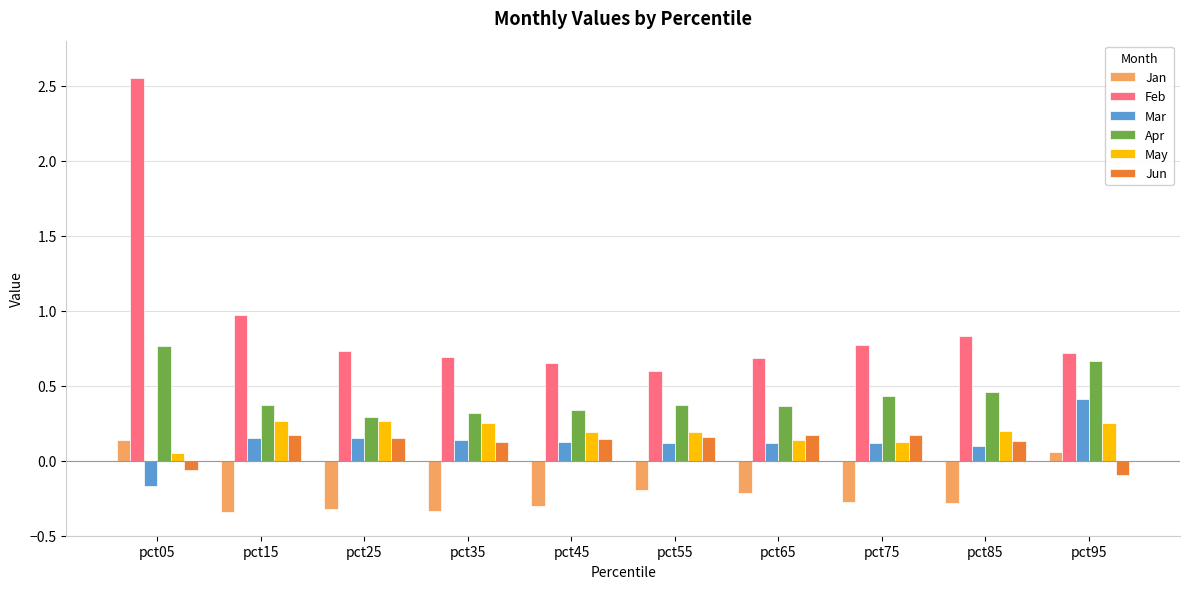

How many distinct data groups are displayed?

6